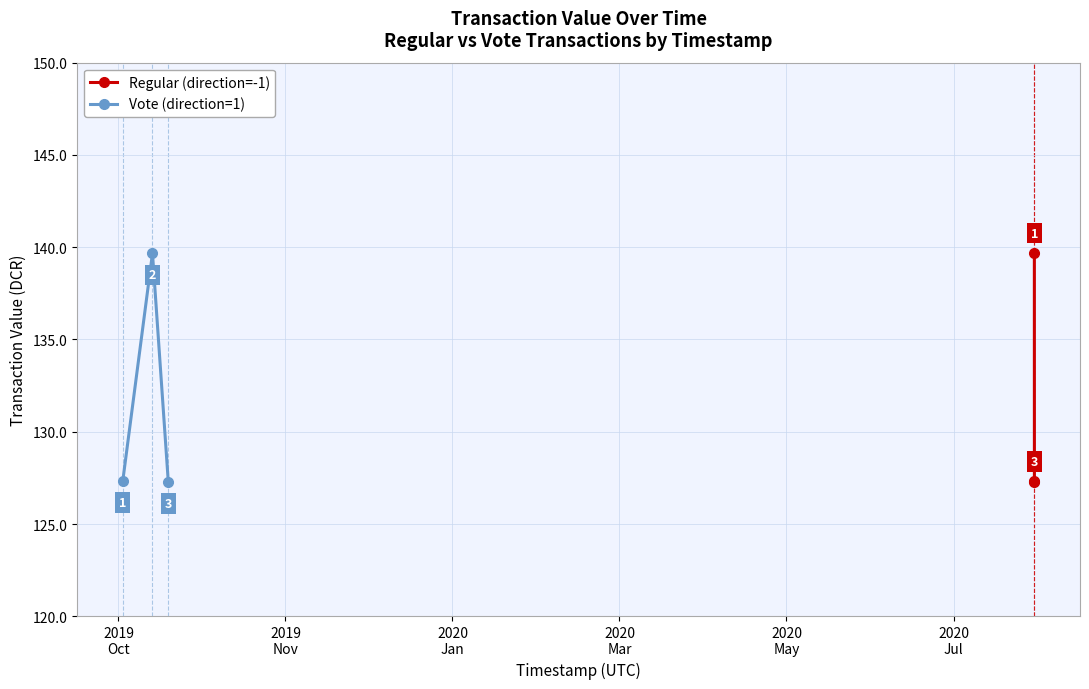

Is this an area chart (filled region under the line)?

No